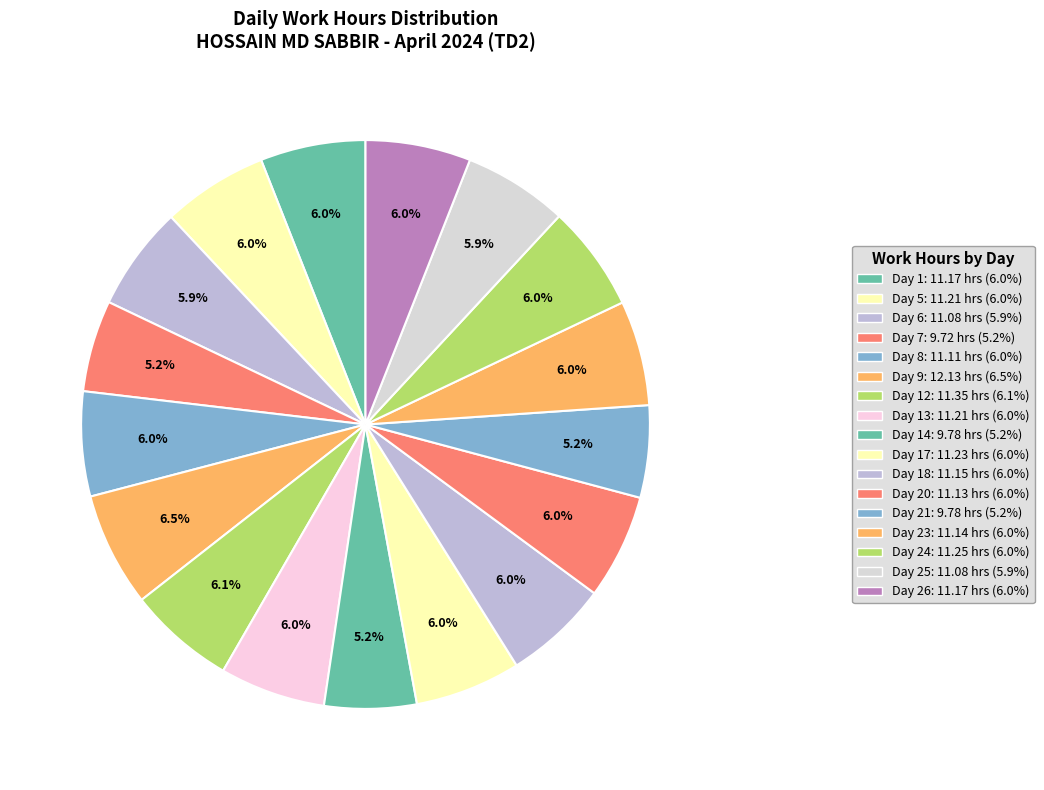

Count the number of slices in the pie.

17